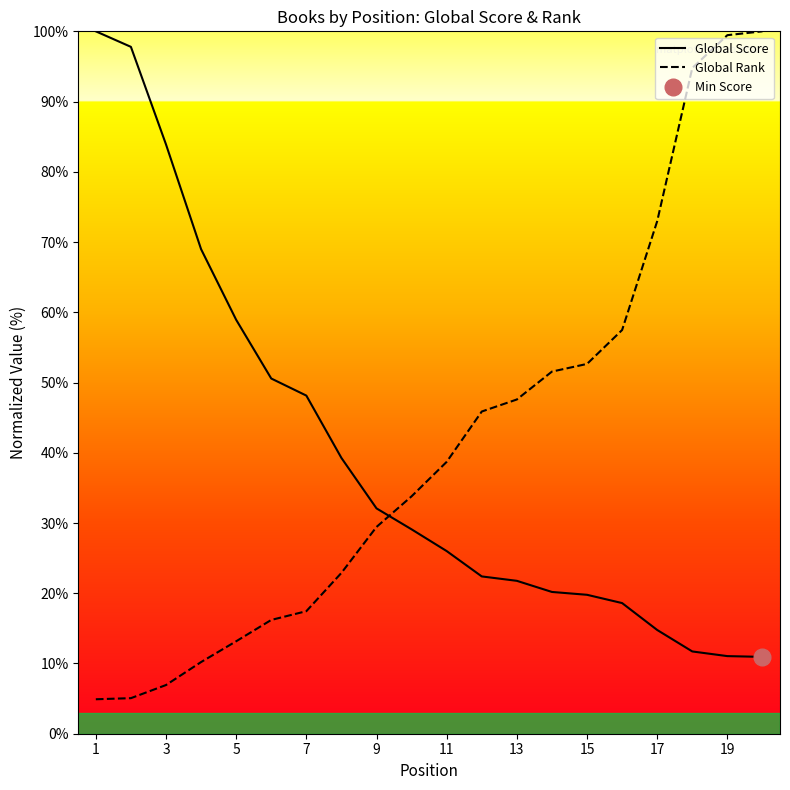

How many intersections are there between Global Rank and Global Score?

1